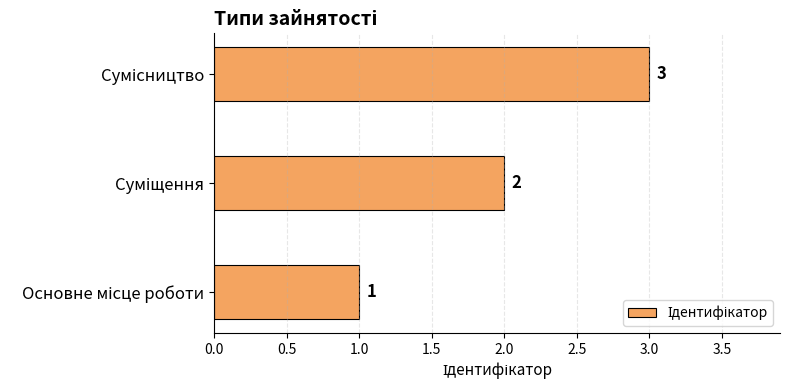

How many values are between 1 and 3?

3